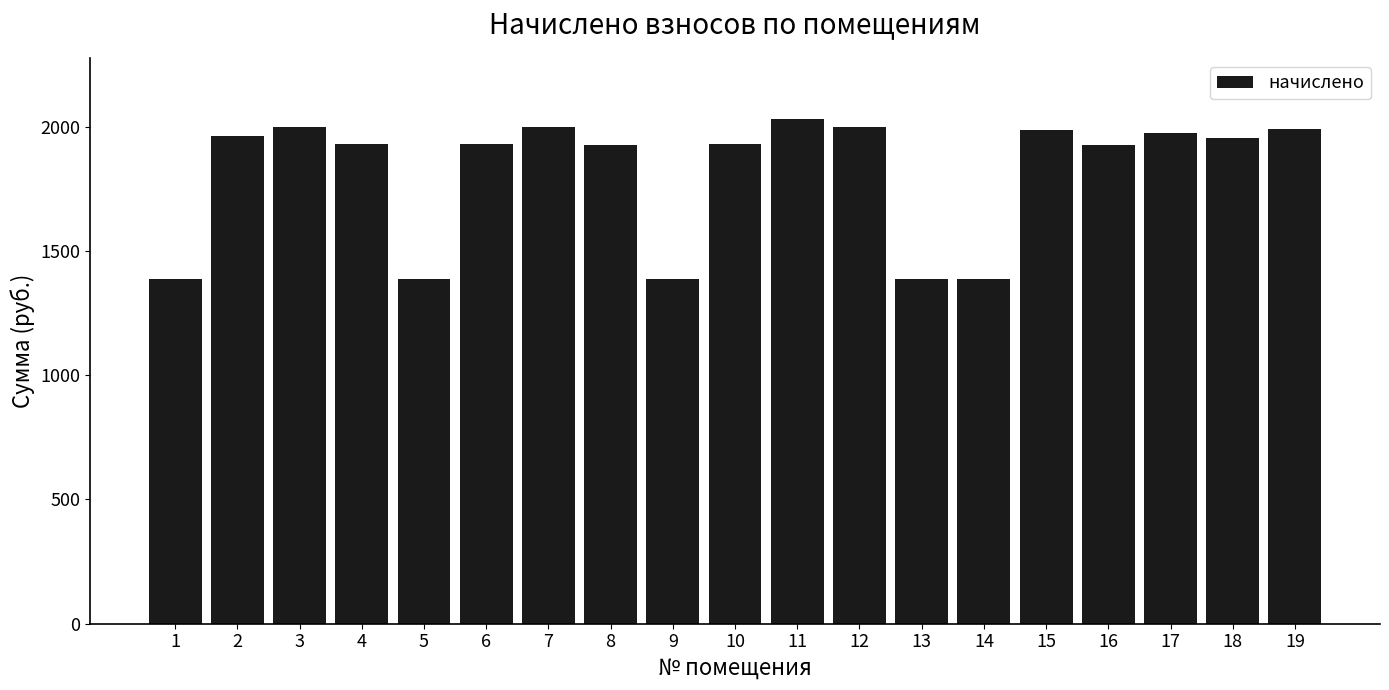

How many data points does each series have?

19